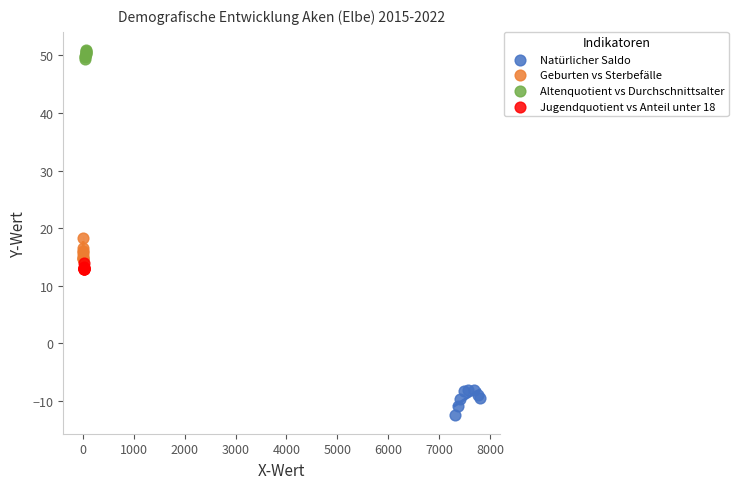

Which series contains the lowest Y value?

Natürlicher Saldo